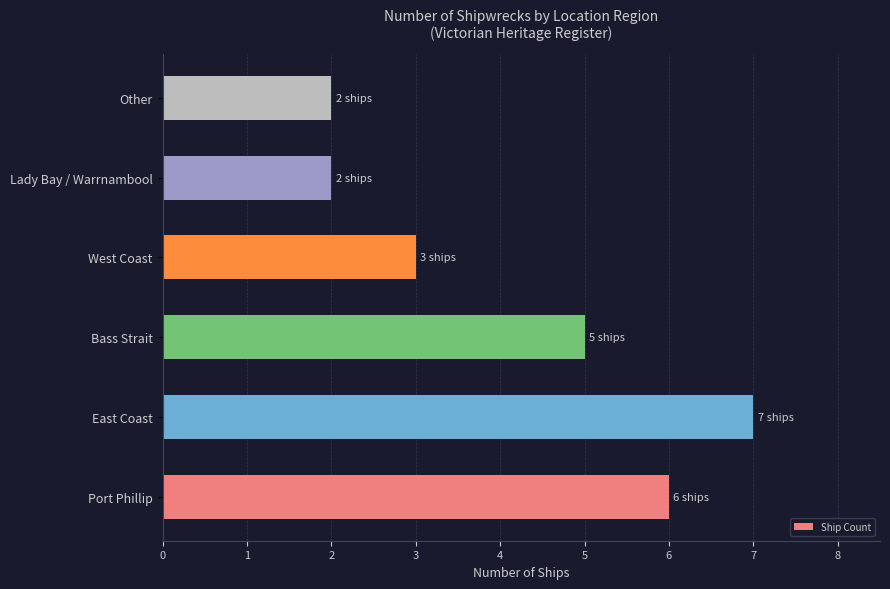

How many values are below 5?

3